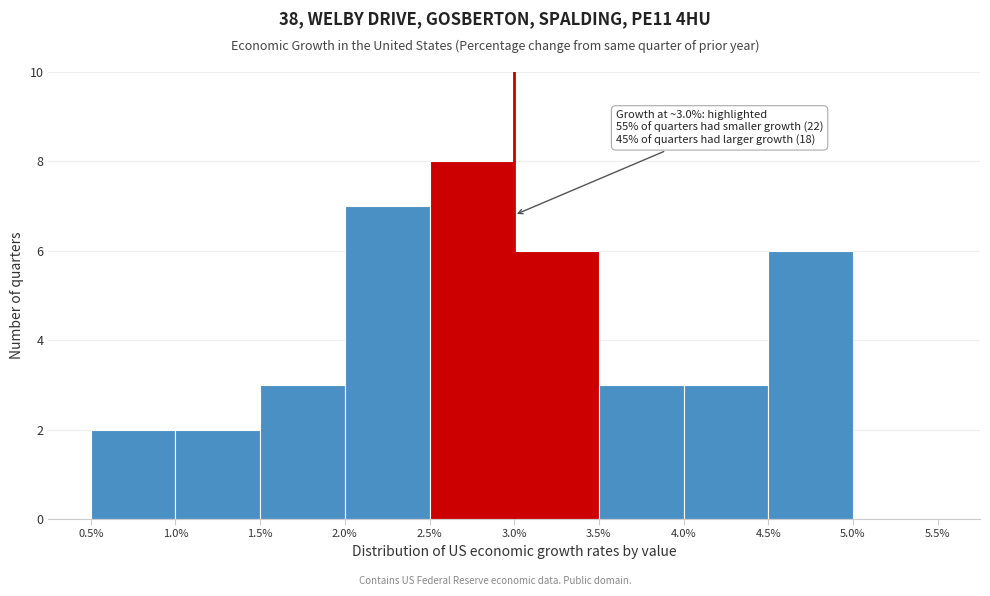

Which range on the x-axis has the tallest bar?

2.5% to 3.0%